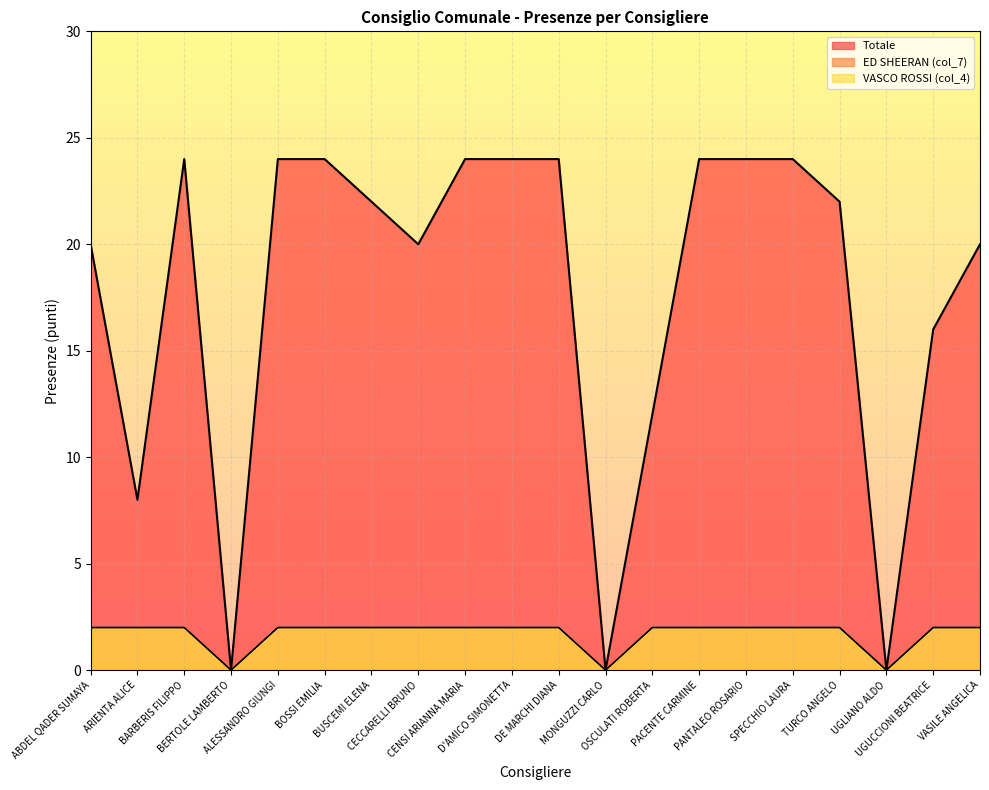

True or false: Totale and VASCO ROSSI (col_4) cross at least once.

False